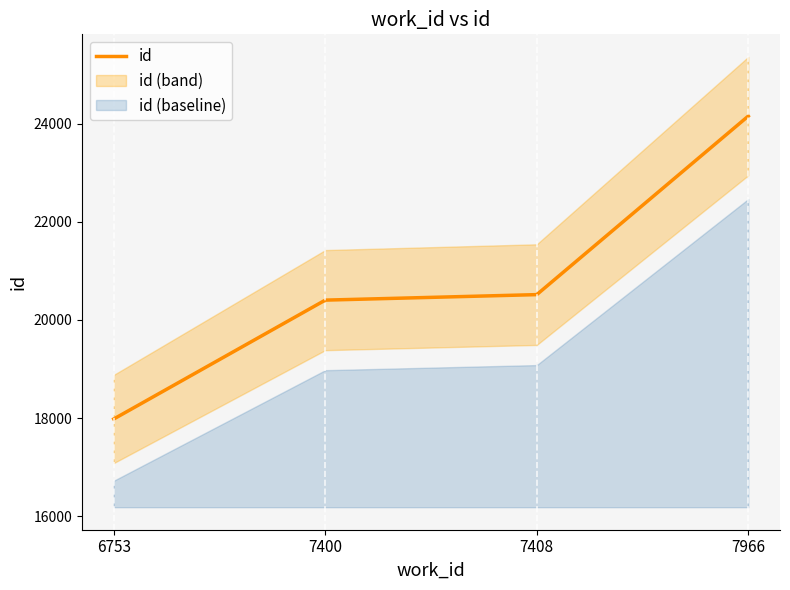

True or false: there are more than 2 points higher than both neighbors.

False